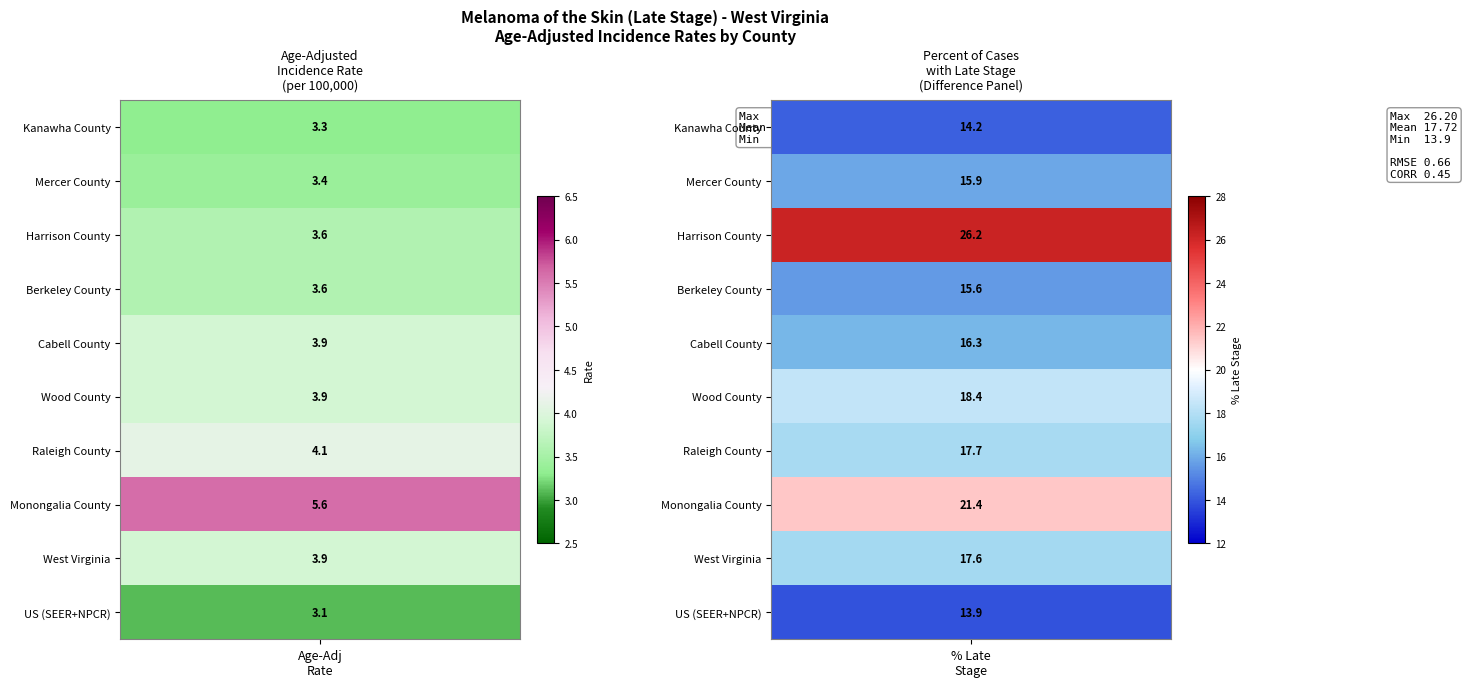

Is the value of Kanawha County at 1 greater than the value of West Virginia at 3?

Yes